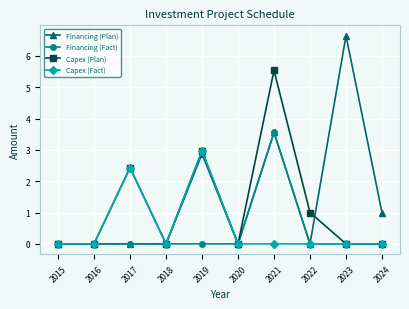

Rank the series by their maximum value, from lowest to highest.

Capex (Fact), Financing (Fact), Capex (Plan), Financing (Plan)